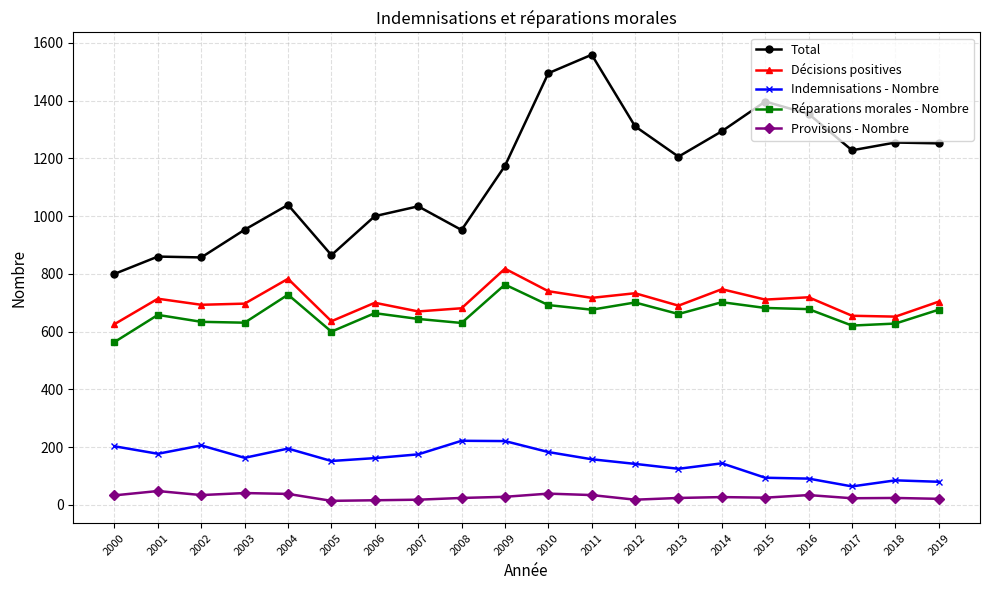

What is the difference between the Total values at 2004 and 2009?

135